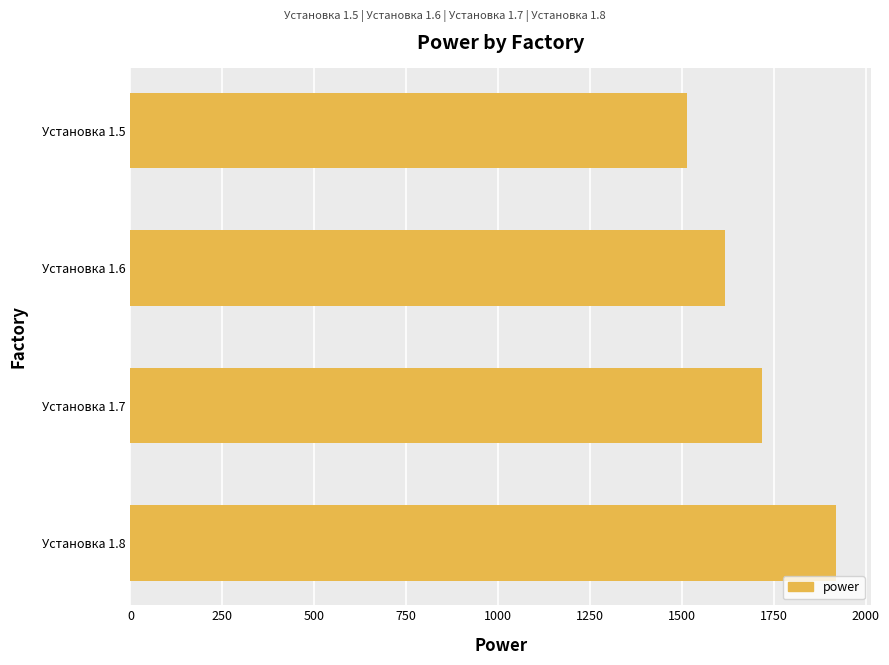

What is the average value?

1692